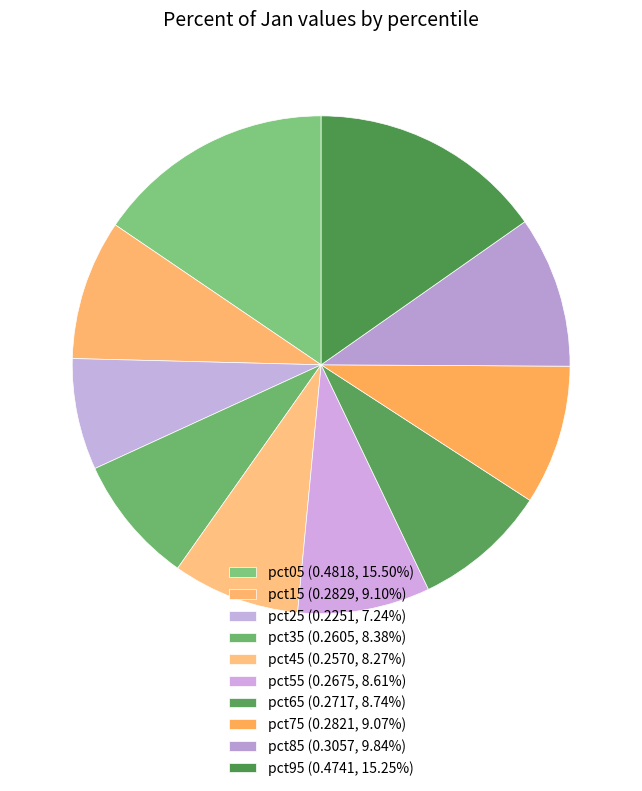

Is there any slice that represents more than half of the pie?

No